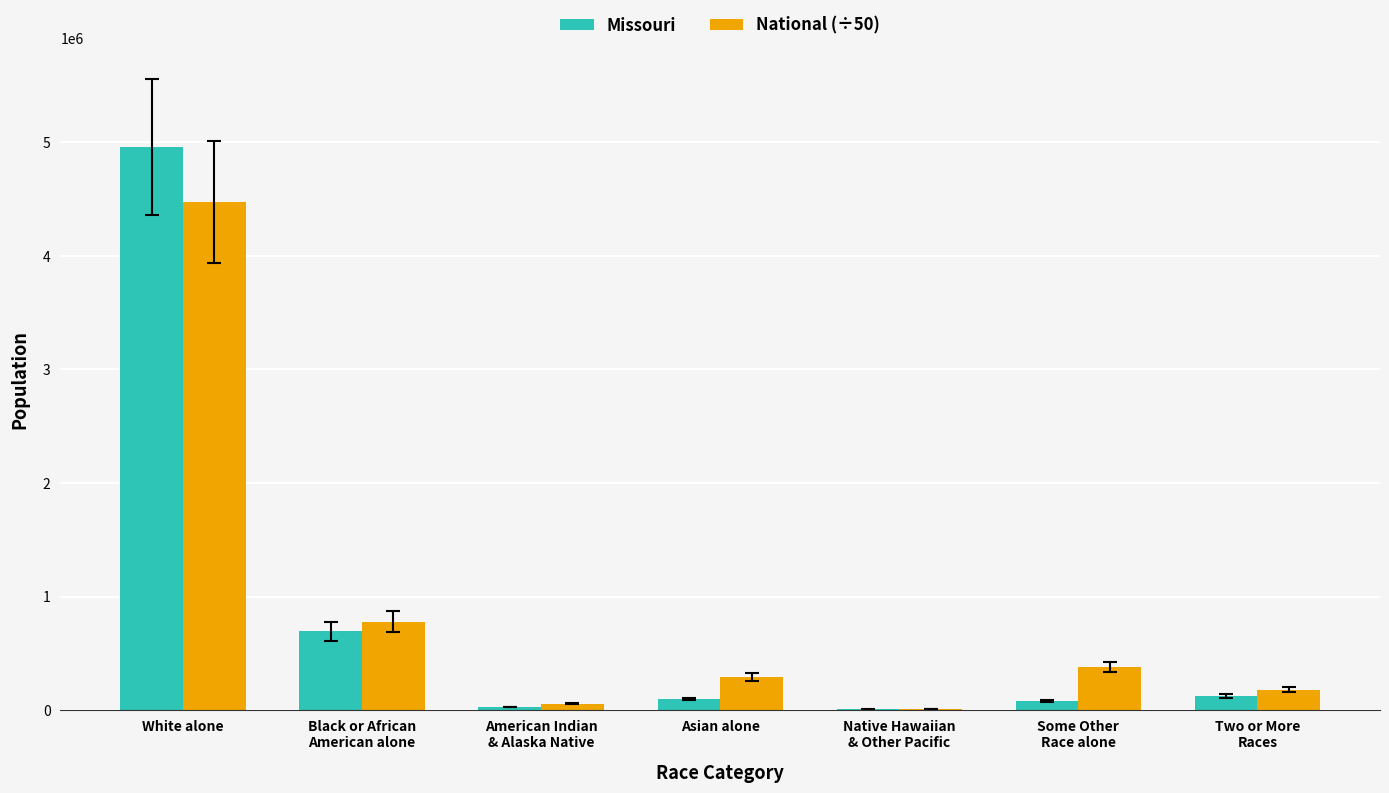

What is the total value across all series at White alone?

9429835.3